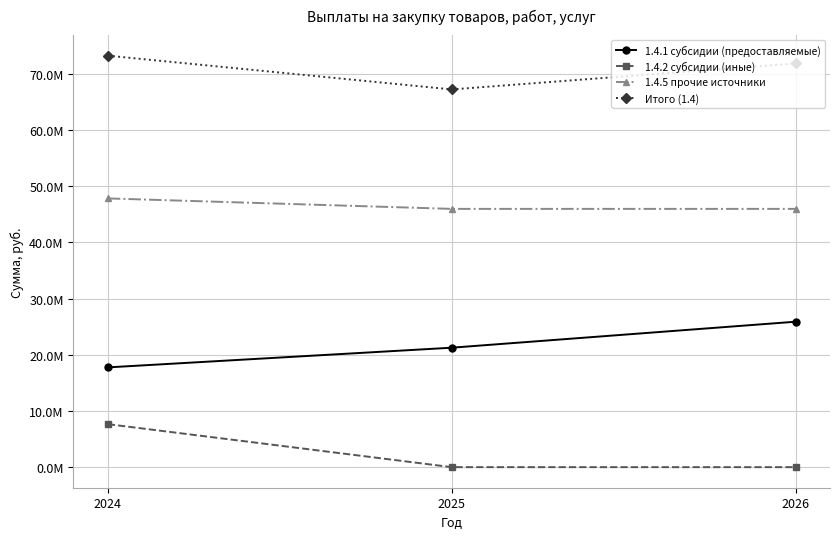

At which label does 1.4.5 прочие источники reach its minimum?

2025